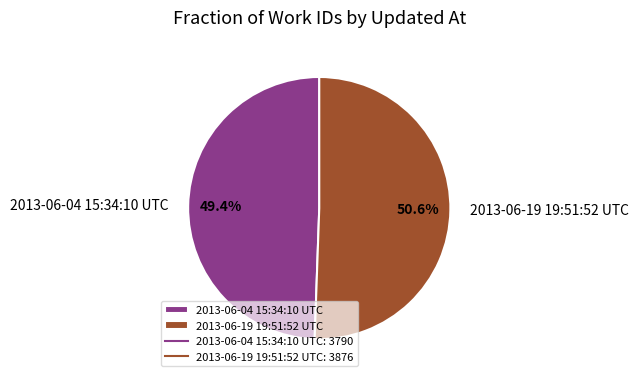

The 2013-06-19 19:51:52 UTC slice represents 51% of the pie. True or false?

True